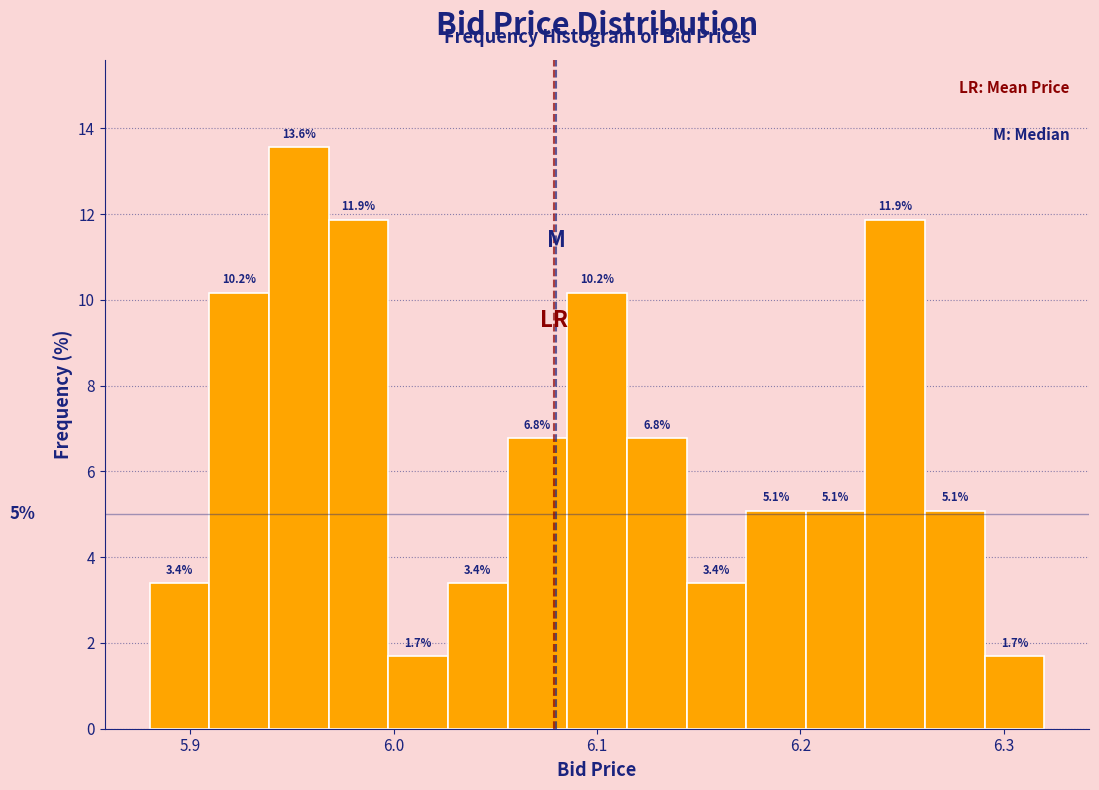

Read against the x-axis, roughly where is the centre of the tallest bar?

5.95